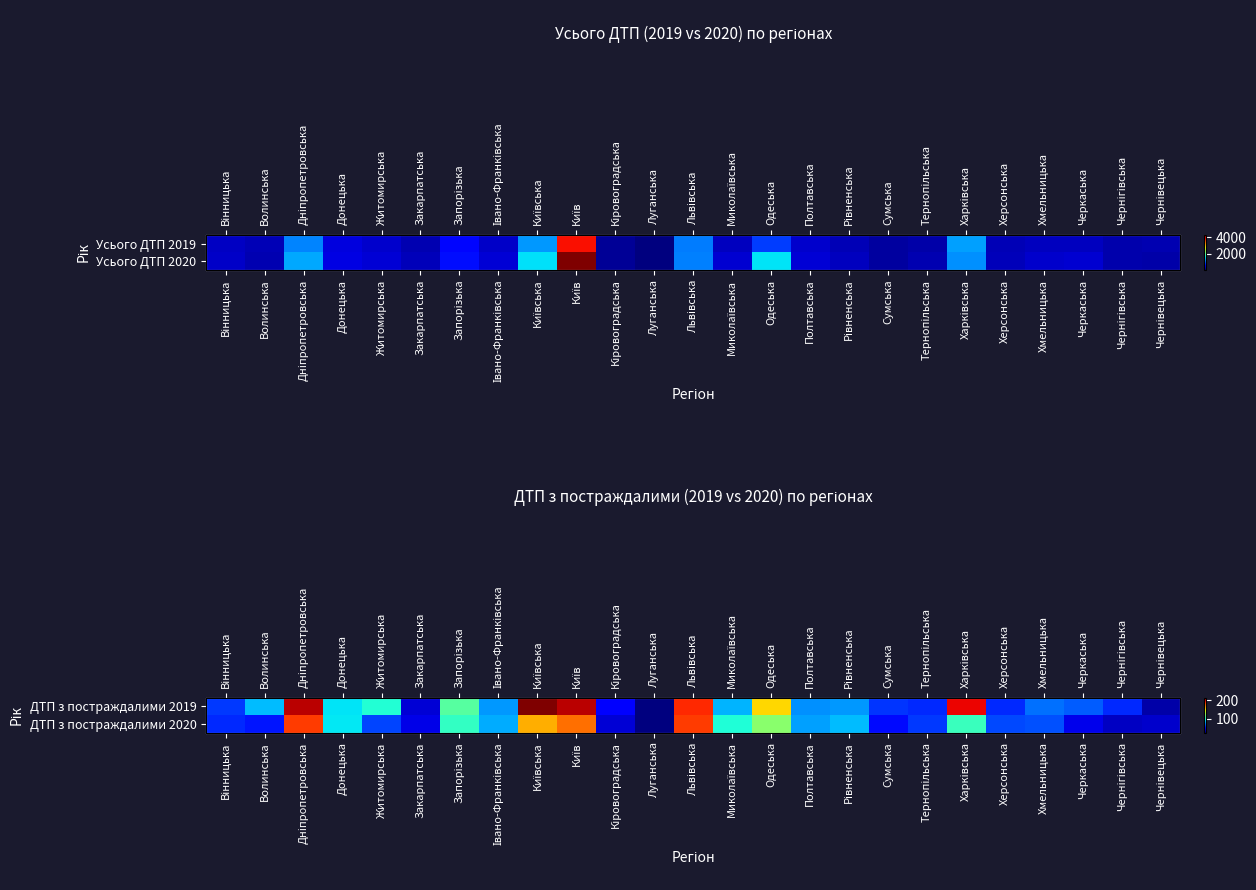

What is the difference between the maximum and second lowest values in the ДТП з постраждалими 2019 series?

179